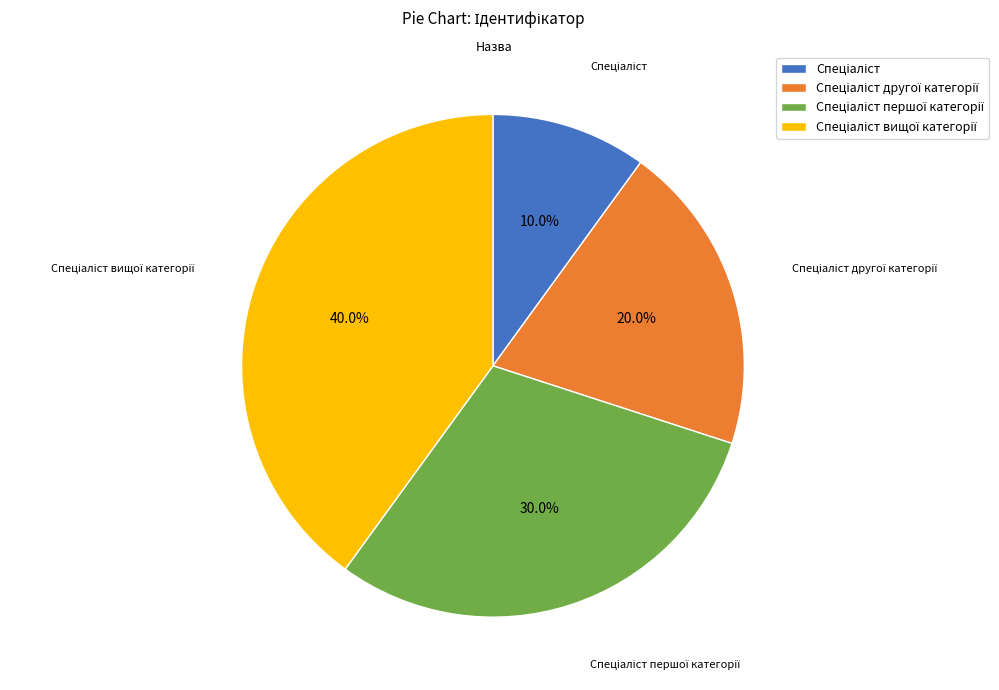

Does any single category account for the majority?

No